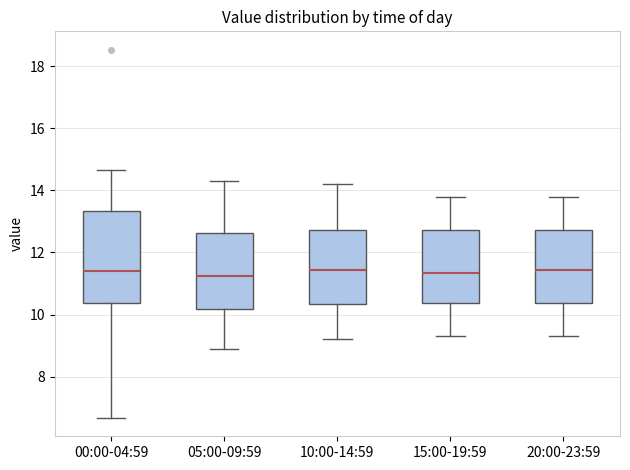

Where does the upper whisker of the box for 15:00-19:59 end on the y-axis? The values are not printed on the chart, so give them approximately, as read against the axis.

13.8